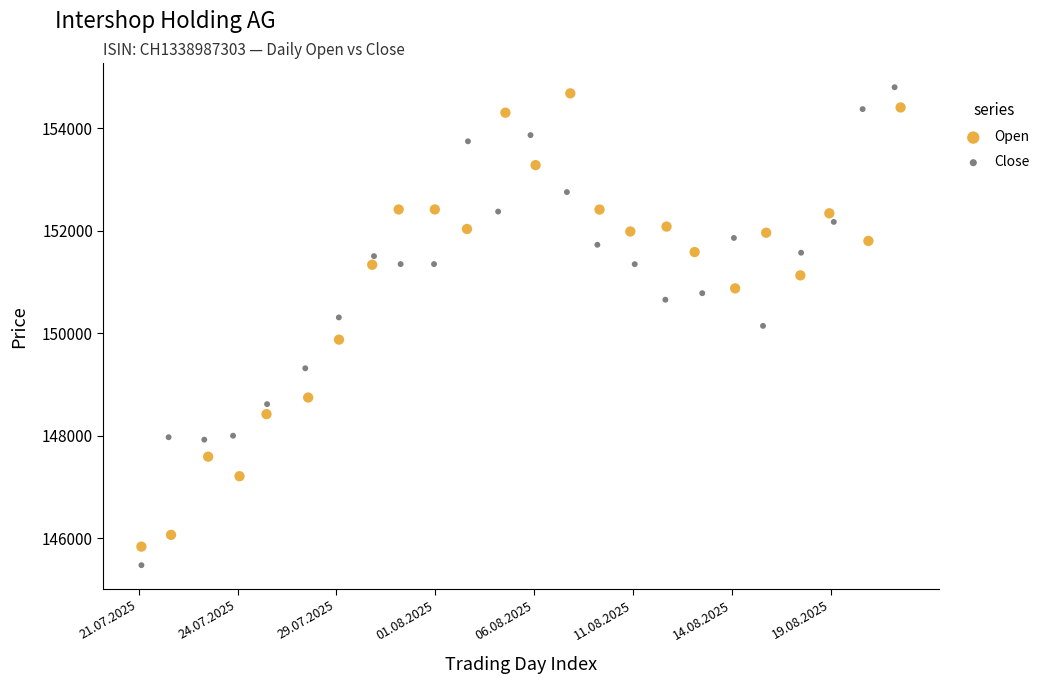

Which series has the widest spread of Y values?

Close